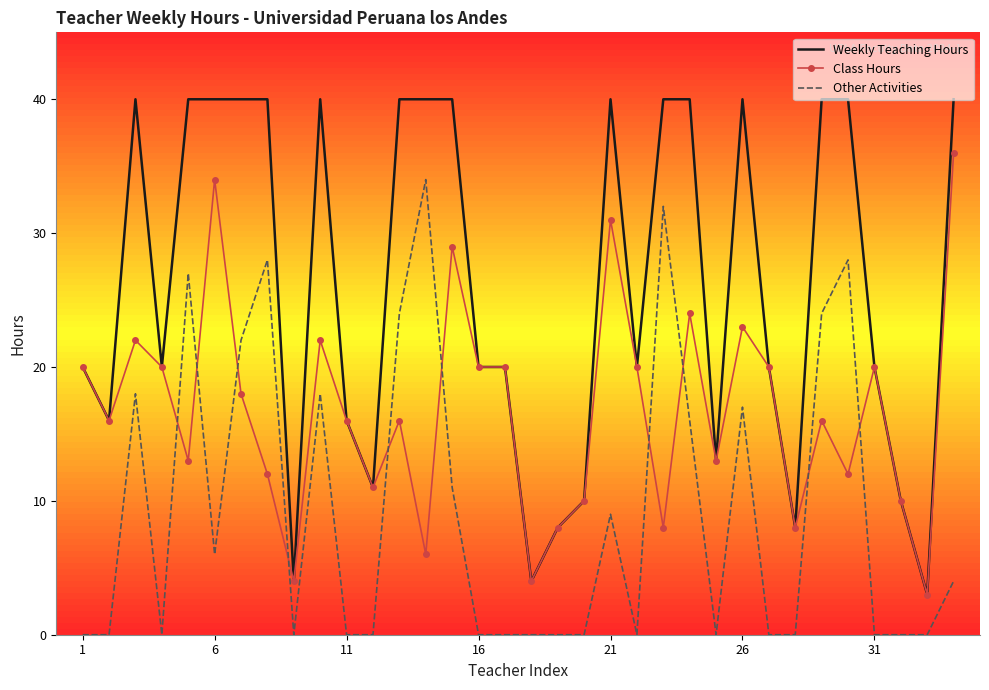

What is the greatest value displayed?

40